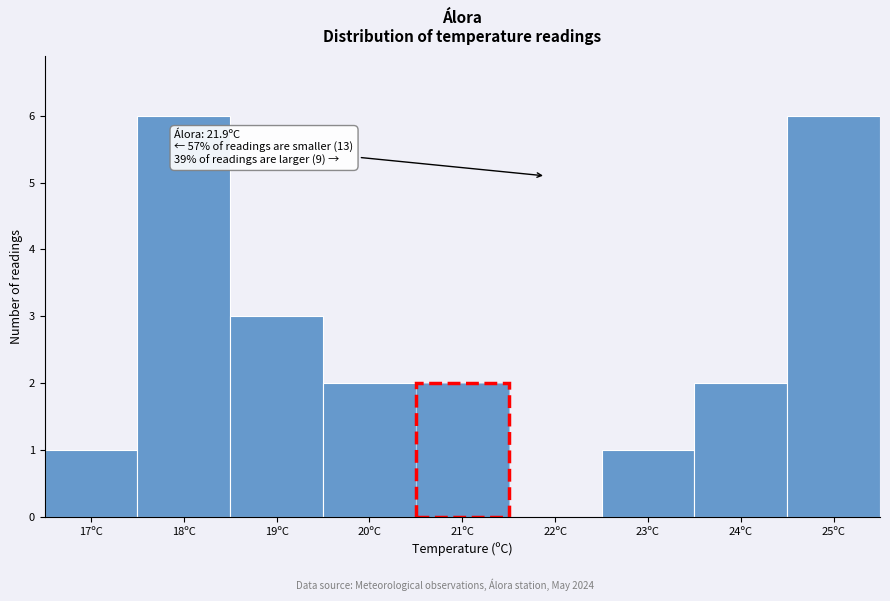

Reading left to right, what are all the values shown in this chart?

17ºC=1	18ºC=6	19ºC=3	20ºC=2	21ºC=2	22ºC=0	23ºC=1	24ºC=2	25ºC=6